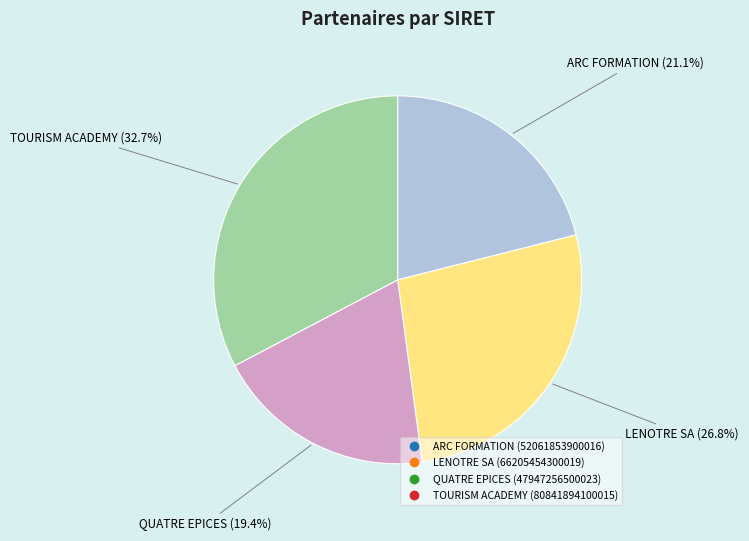

To the nearest percent, what portion does QUATRE EPICES represent?

19%